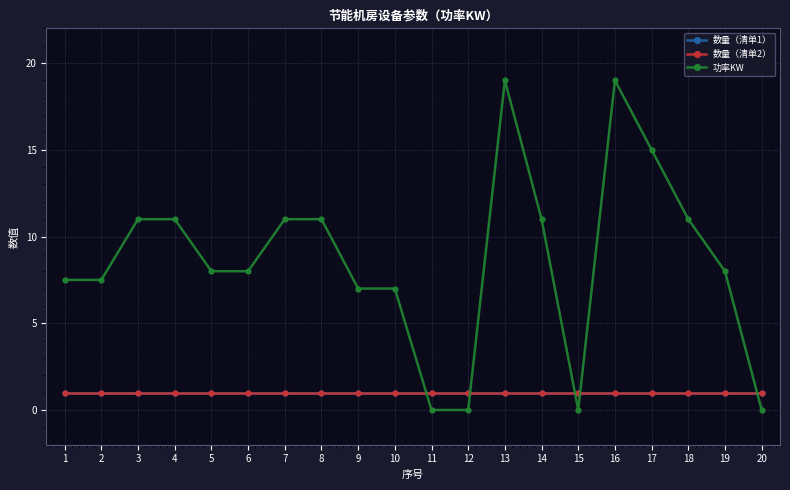

True or false: 数量（清单2） and 数量（清单1） intersect in this chart.

False